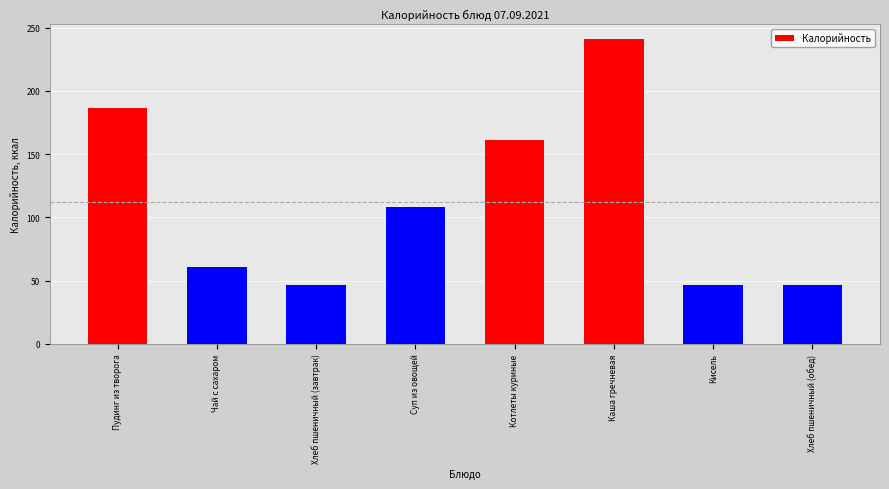

The value at Пудинг из творога is 94.8. True or false?

False